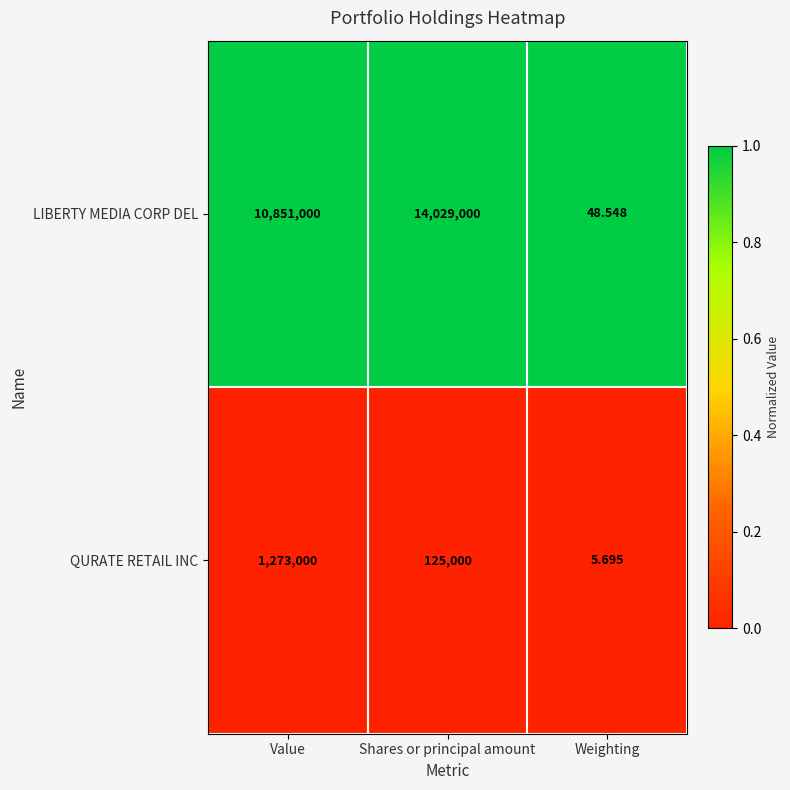

Where is QURATE RETAIL INC nearest to the value 636502?

Shares or principal amount